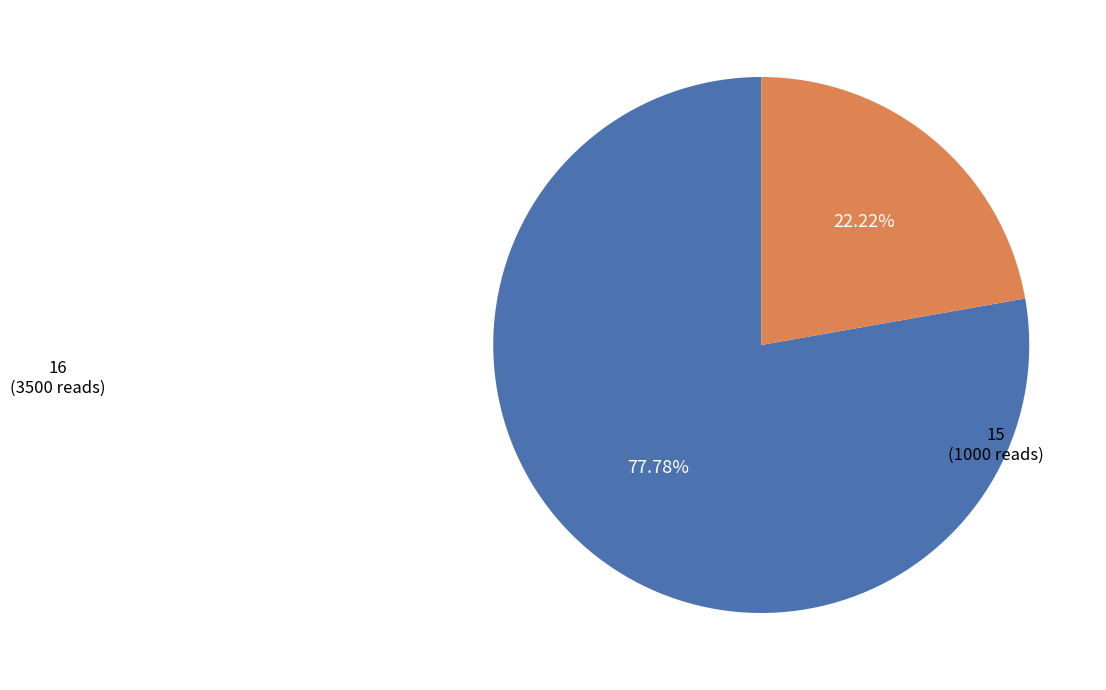

Which slice is the largest?

16